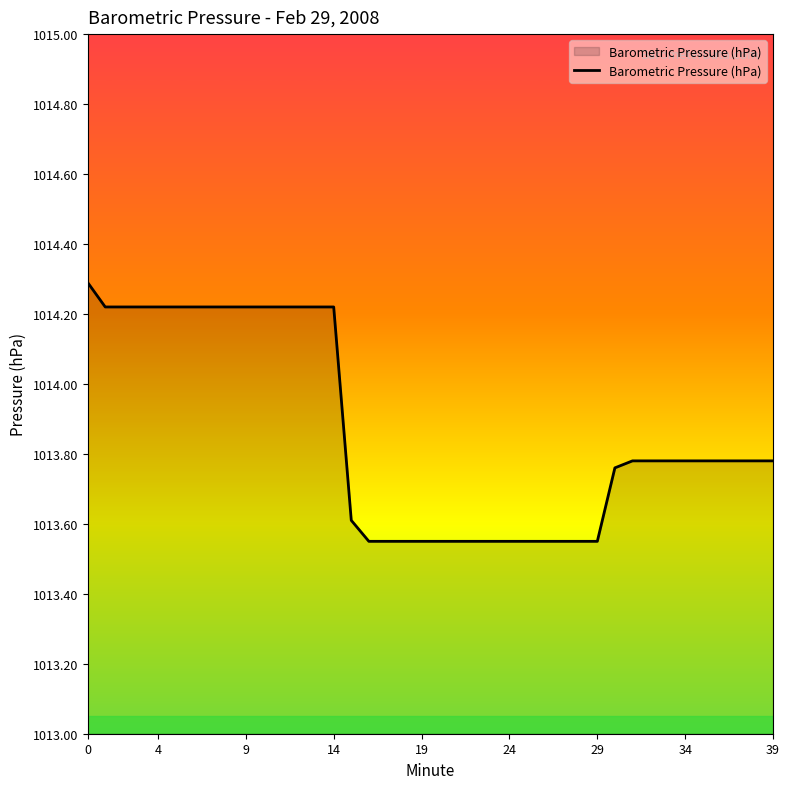

What is the difference between the maximum and minimum values?

0.7